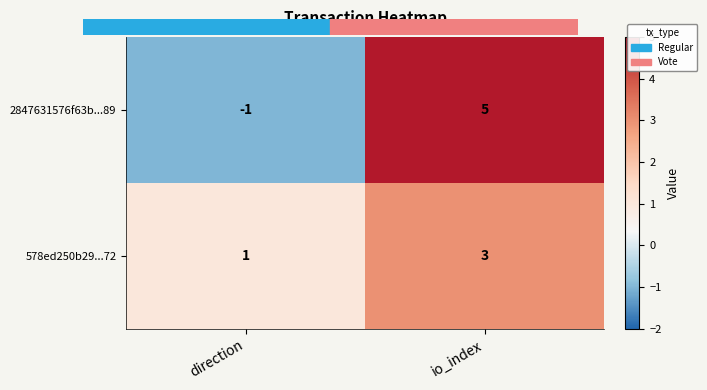

List the series in order of their peak value, lowest first.

578ed250b29...72, 2847631576f63b...89